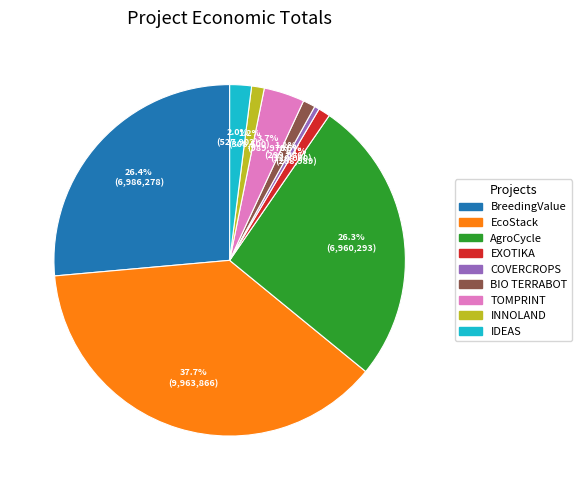

Is COVERCROPS the majority of the pie?

No